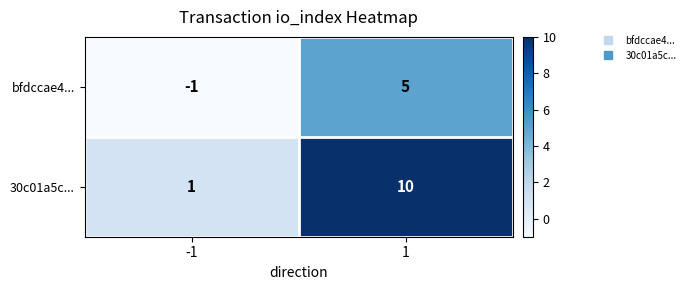

What is the total value across all series at 1?

15